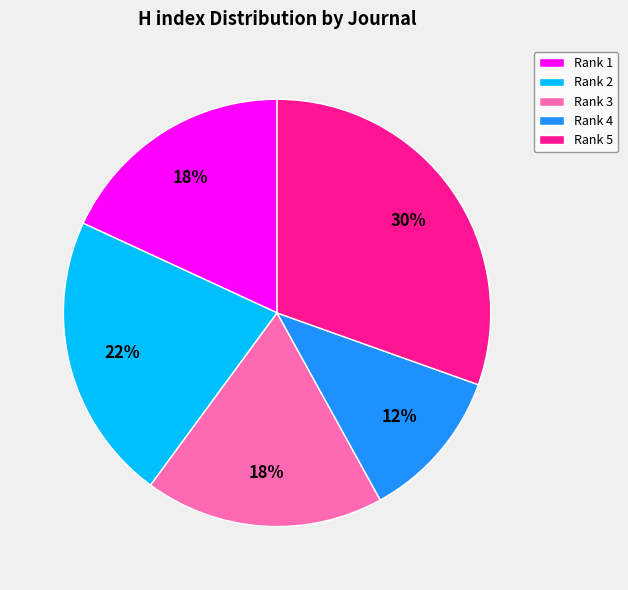

What is the largest slice in the pie chart?

Rank 5